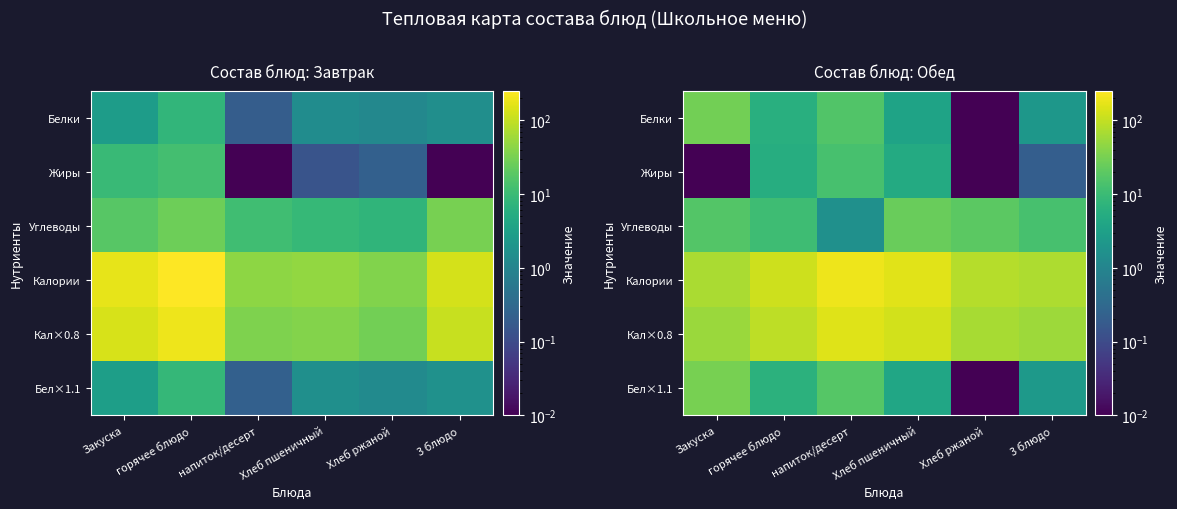

How many series are shown in this chart?

6